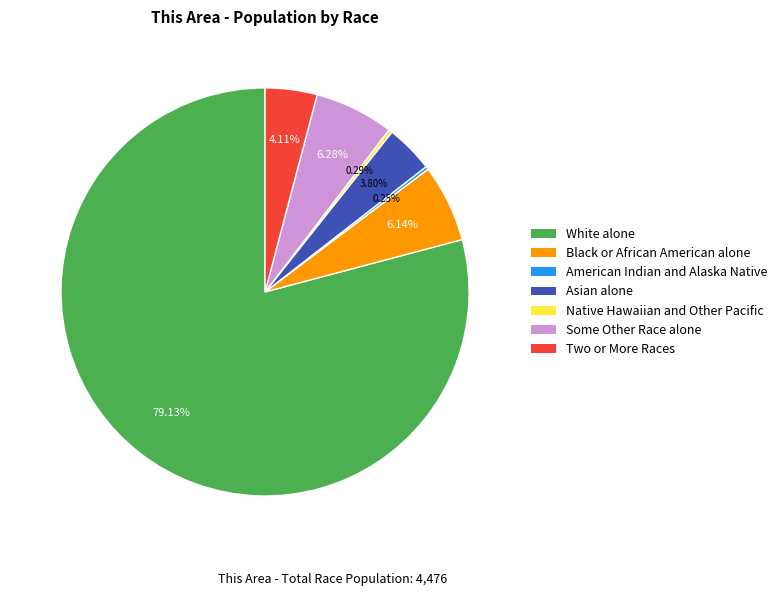

True or false: White alone accounts for 92% of the total.

False